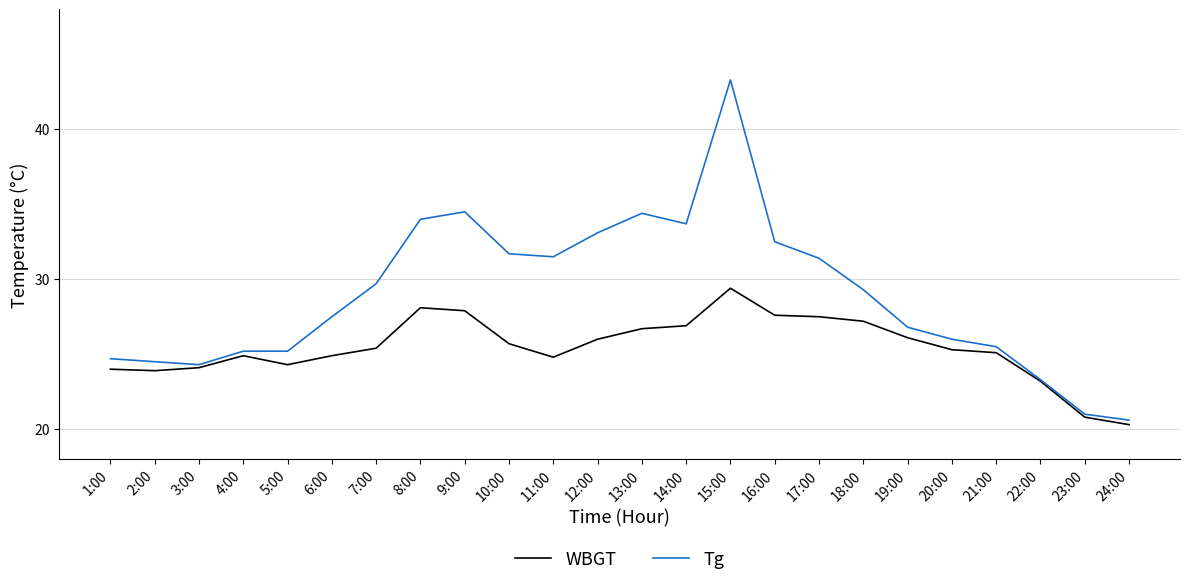

What is the difference between the maximum and minimum values in the Tg series?

22.7